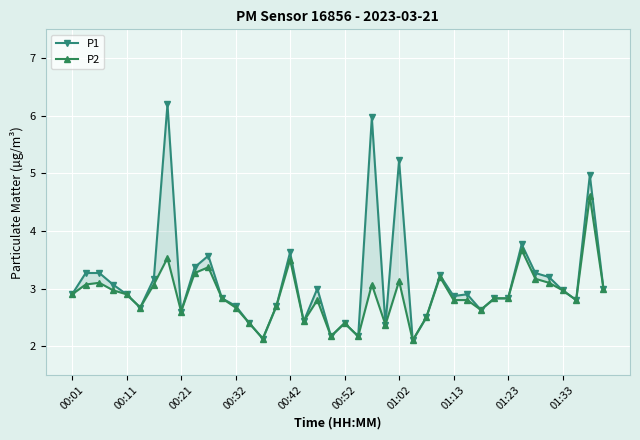

What is the difference between the P1 values at 15 and 14?

0.6